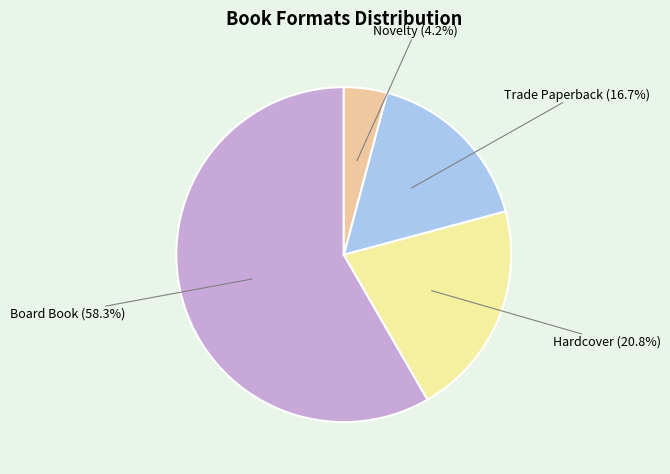

What is the ratio of the value at Hardcover to the value at Board Book?

0.4